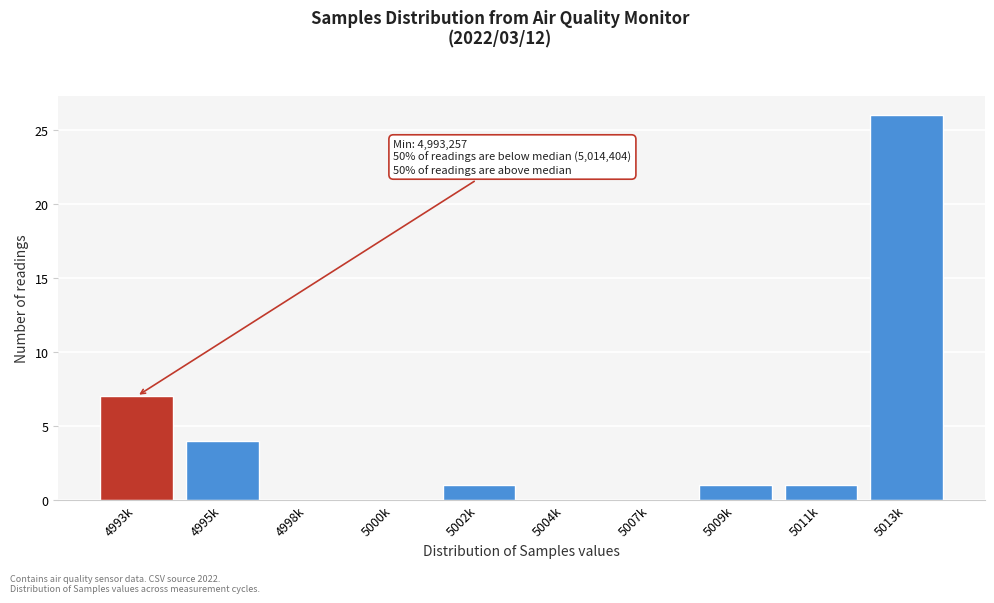

Reading right to left, extract all data points from this chart.

5013k=26	5011k=1	5009k=1	5007k=0	5004k=0	5002k=1	5000k=0	4998k=0	4995k=4	4993k=7